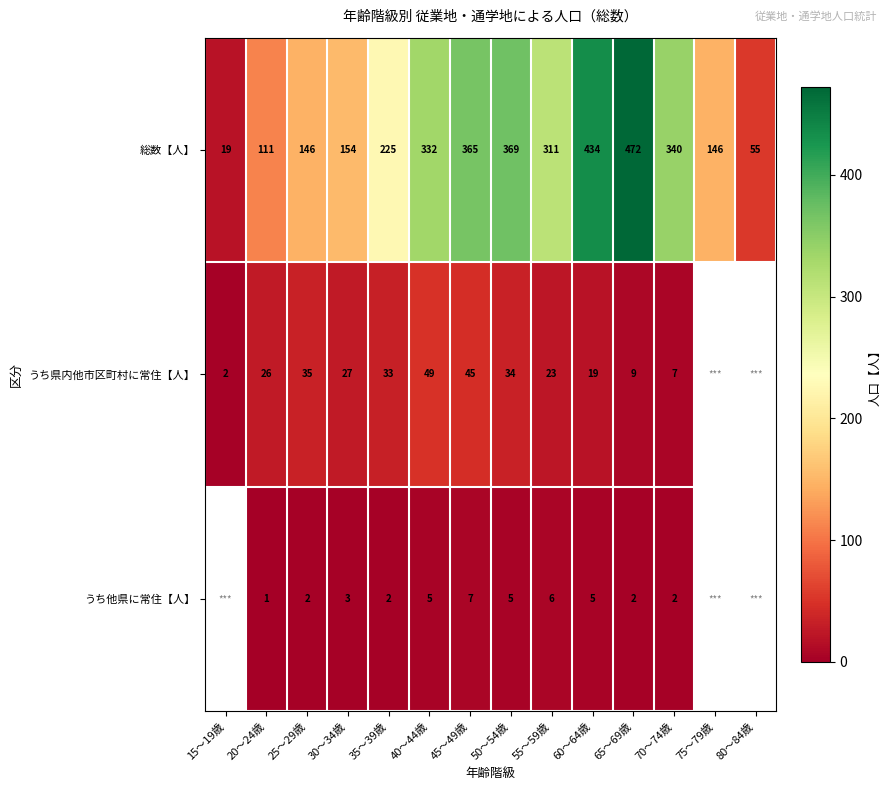

What is the approximate value of 総数【人】 at 40～44歳?

332